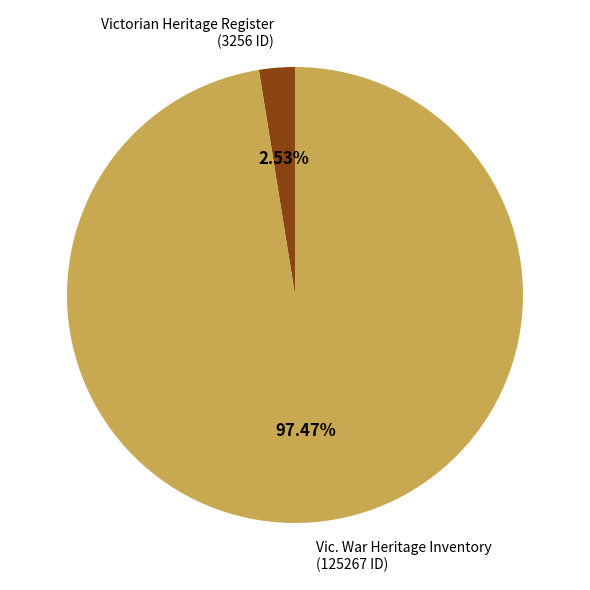

To the nearest percent, what is the combined percentage of Victorian Heritage Register and Vic. War Heritage Inventory?

100%